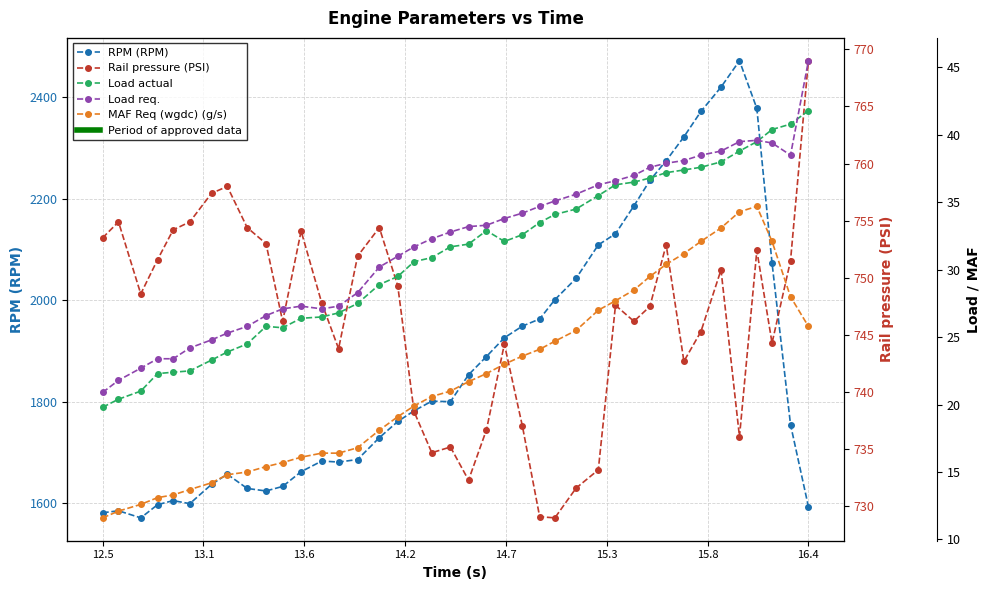

What is the difference between the maximum and minimum values in the Rail pressure (PSI) series?

40.0